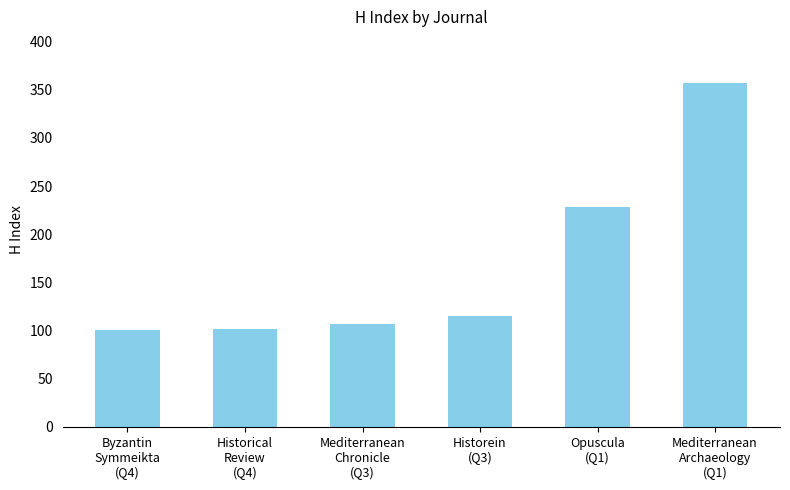

Is it true that the value at Byzantin
Symmeikta
(Q4) is 101?

True